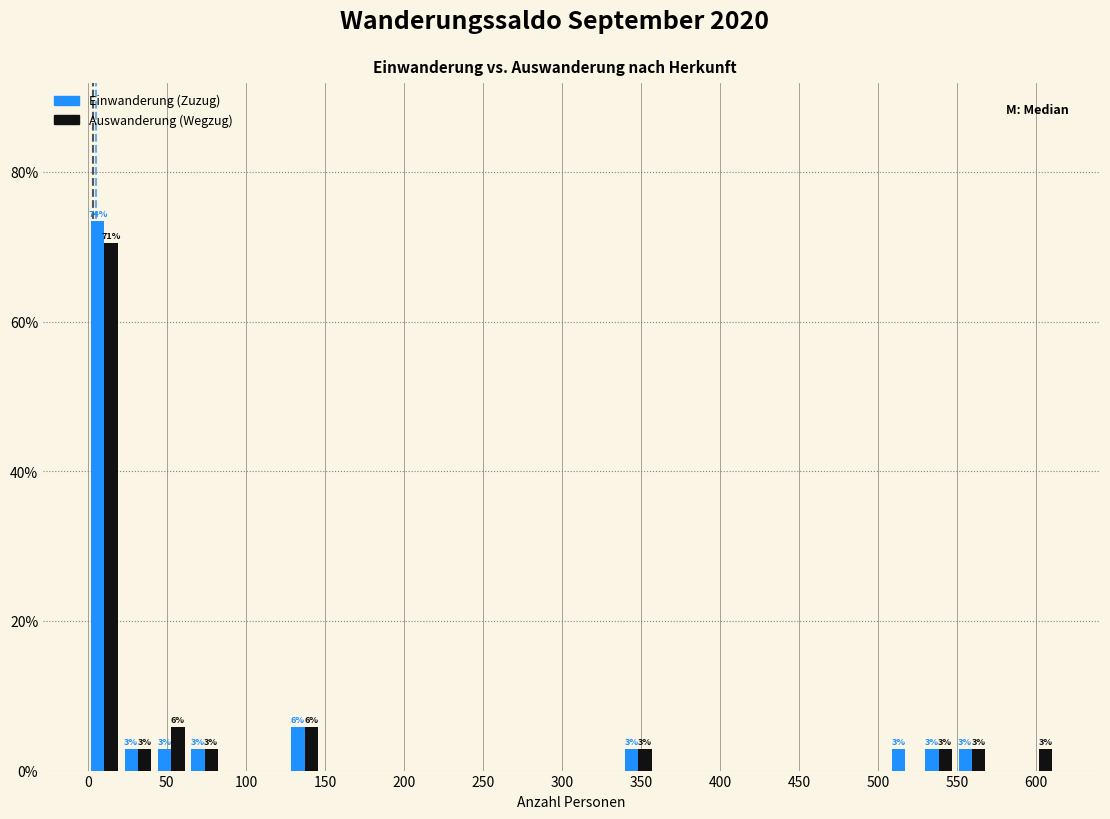

In the Einwanderung (Zuzug) series, which range on the x-axis has the tallest bar?

0 to 20